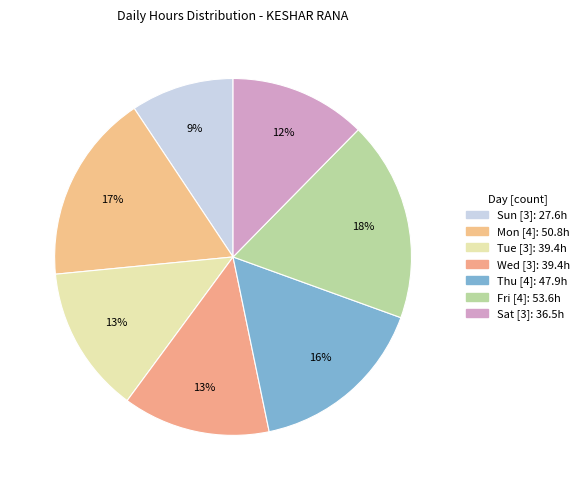

How many segments does this pie chart have?

7